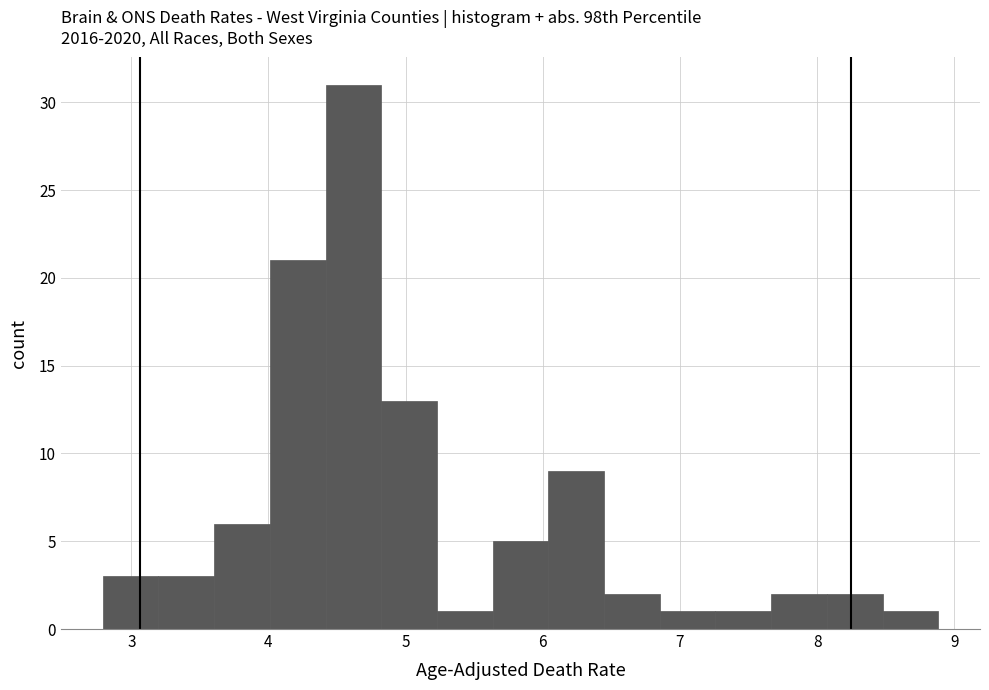

How tall is the bar that spans 3.2 to 3.6 on the x-axis? Neither the bar edges nor the heights are printed on the chart, so give them approximately, as read against the axes.

3